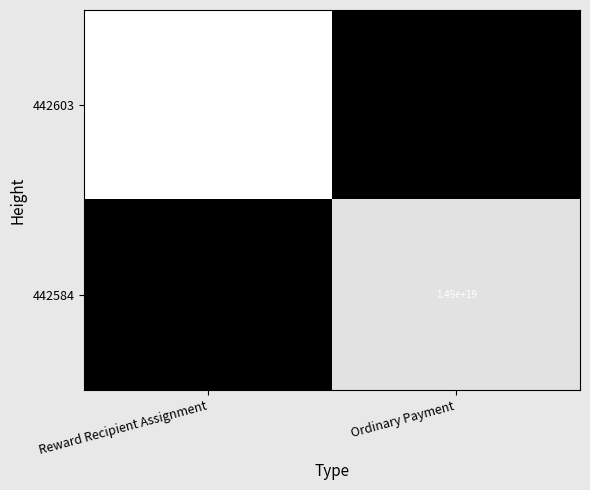

True or false: 442584 has a value of 0 at Reward Recipient Assignment.

True